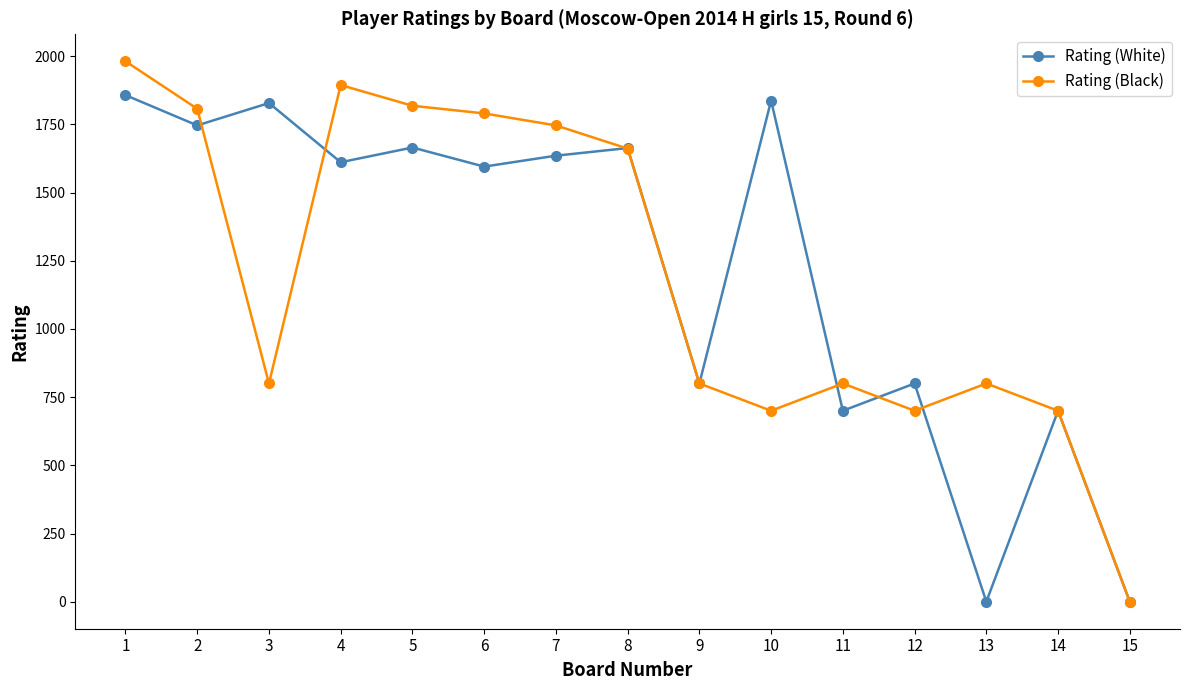

At which label does Rating (Black) reach its peak?

1